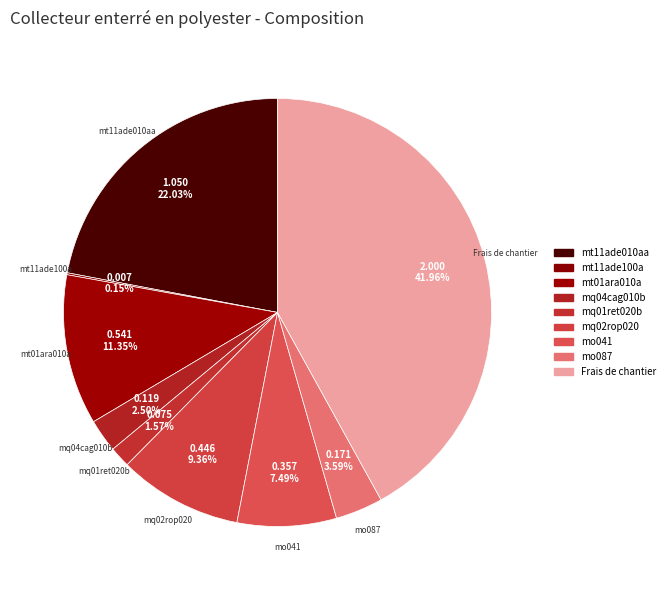

What is the total percentage of Frais de chantier and mt11ade010aa?

64.0%